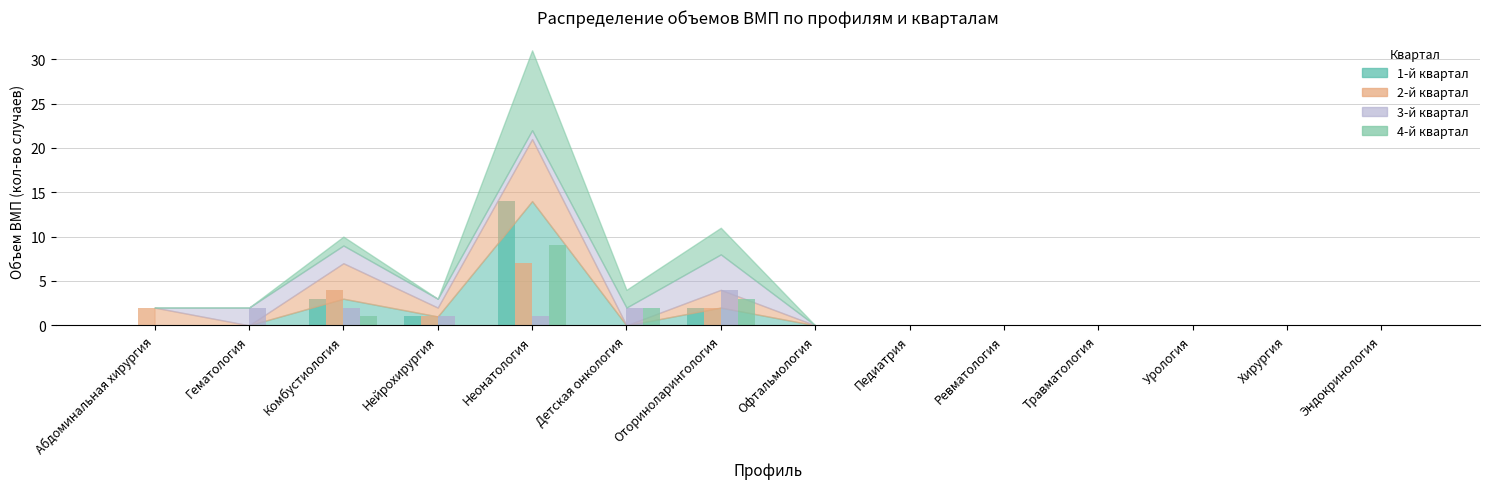

What is the highest value of the 4-й квартал series?

9